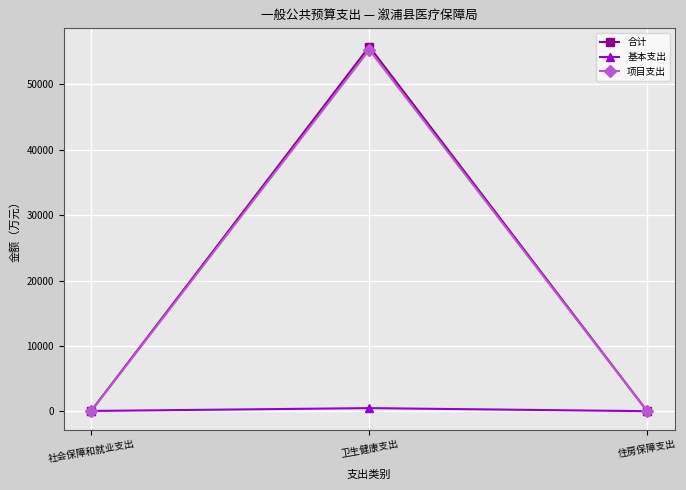

What is the label of the 2nd point from the left?

卫生健康支出